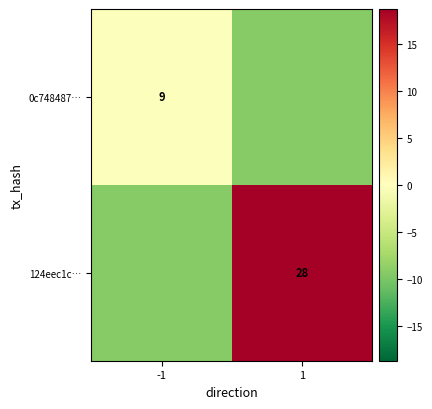

At which category is the sum across all series the highest?

1